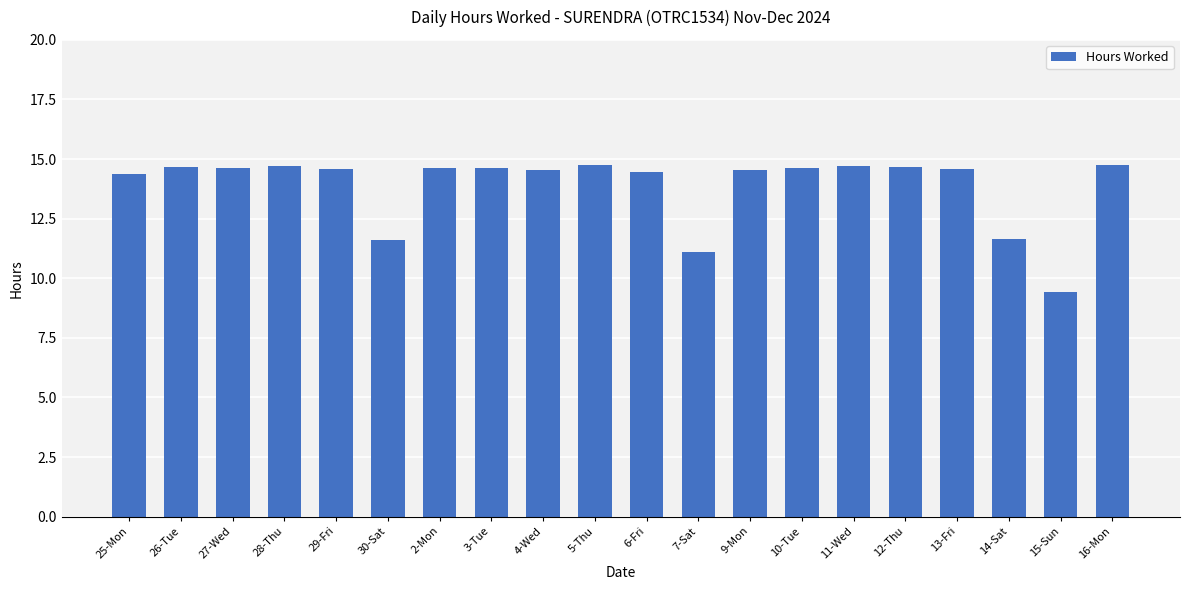

What is the minimum value shown in the chart?

9.4